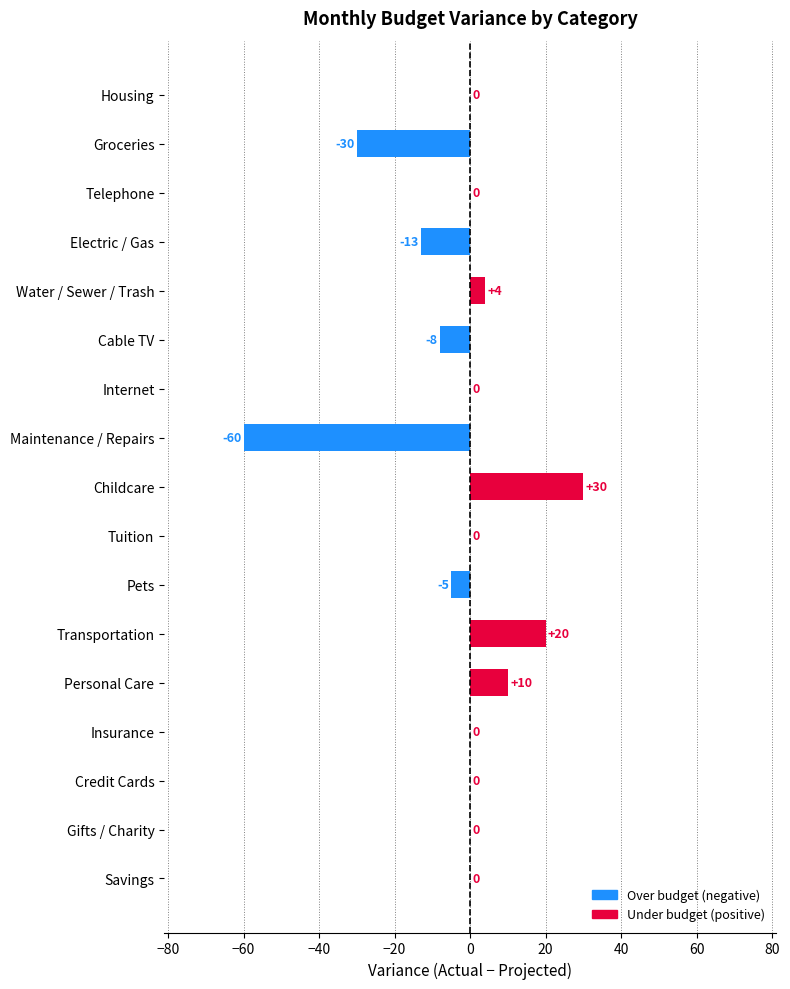

Reading bottom to top, transcribe all the data shown in this chart.

Savings=0	Gifts / Charity=0	Credit Cards=0	Insurance=0	Personal Care=10	Transportation=20	Pets=-5	Tuition=0	Childcare=30	Maintenance / Repairs=-60	Internet=0	Cable TV=-8	Water / Sewer / Trash=4	Electric / Gas=-13	Telephone=0	Groceries=-30	Housing=0